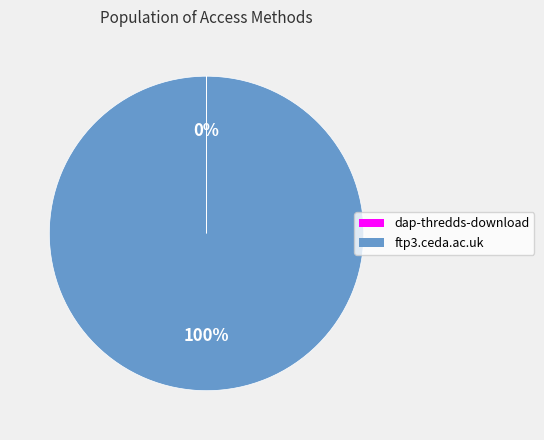

Which category has the biggest portion of the pie?

ftp3.ceda.ac.uk